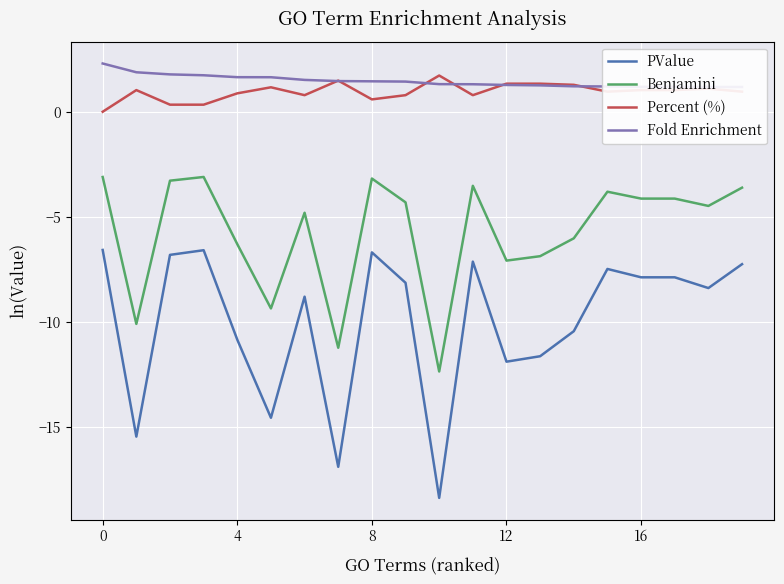

What is the minimum value for PValue?

-18.4